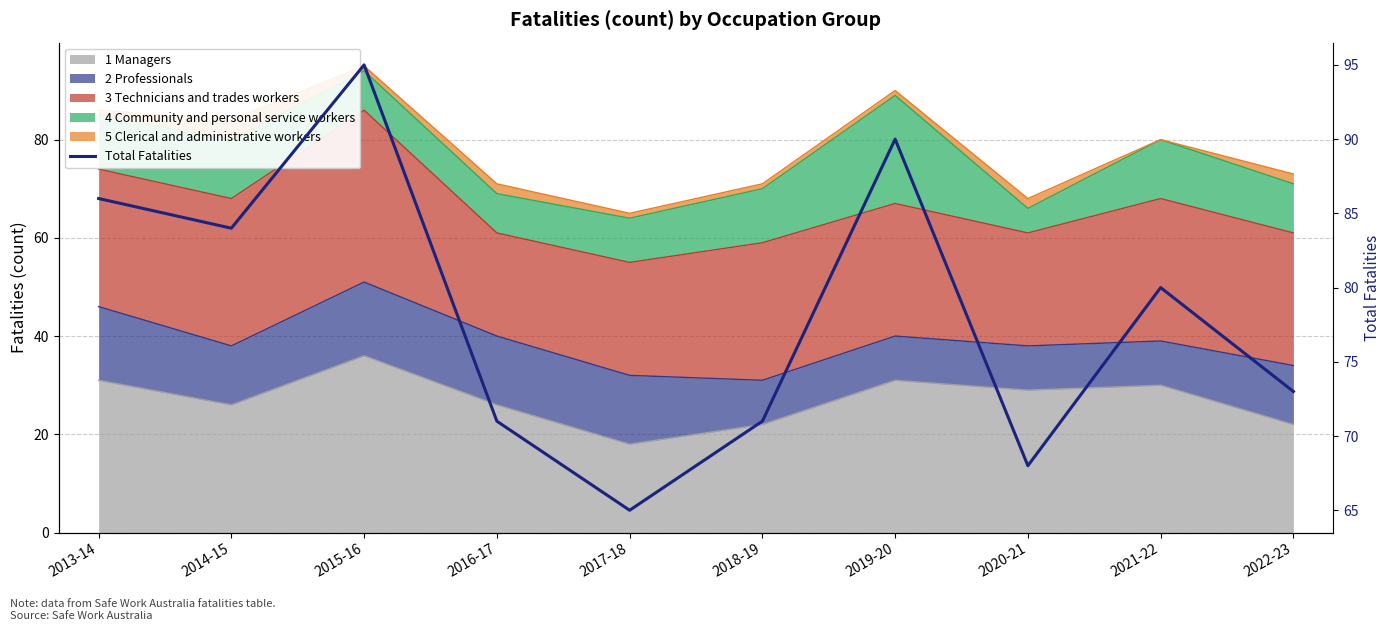

Reading left to right, what are all the values shown in this chart?

86	84	95	71	65	71	90	68	80	73